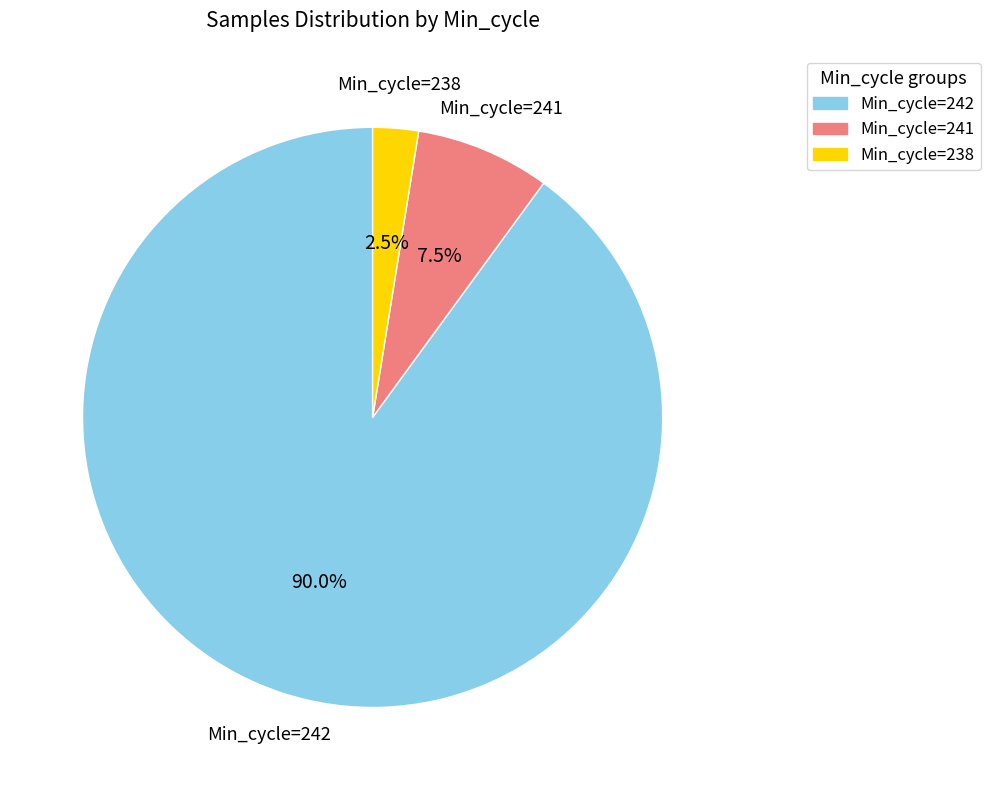

Which slice is the largest?

Min_cycle=242